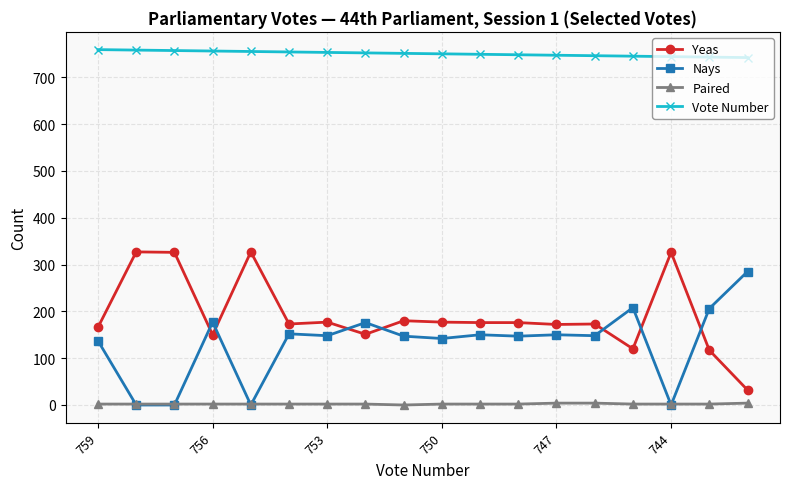

Which series has the largest total across all categories?

Vote Number